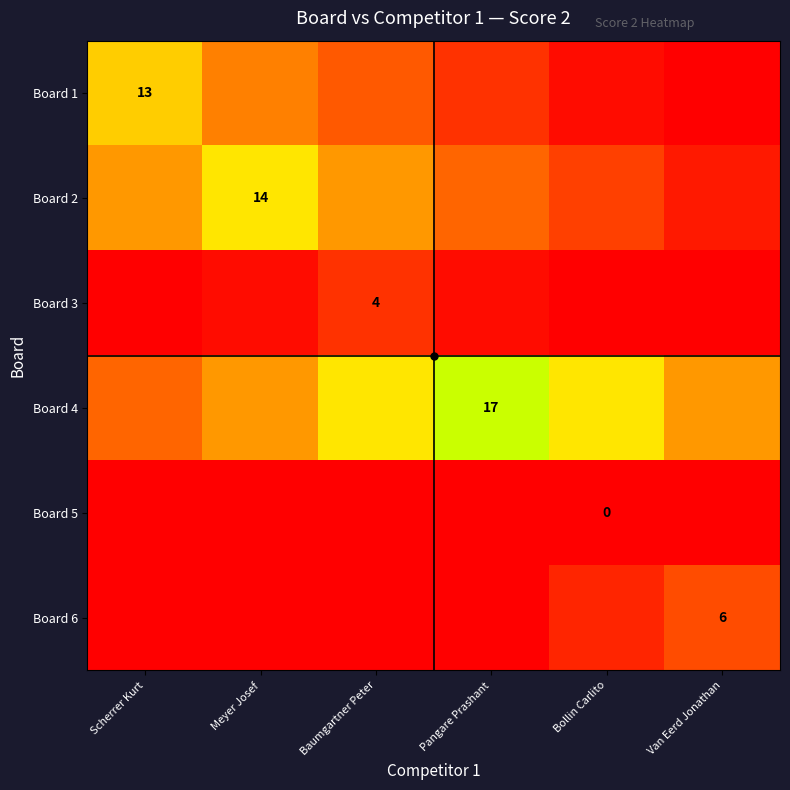

How many values in Board 3 are above zero?

3